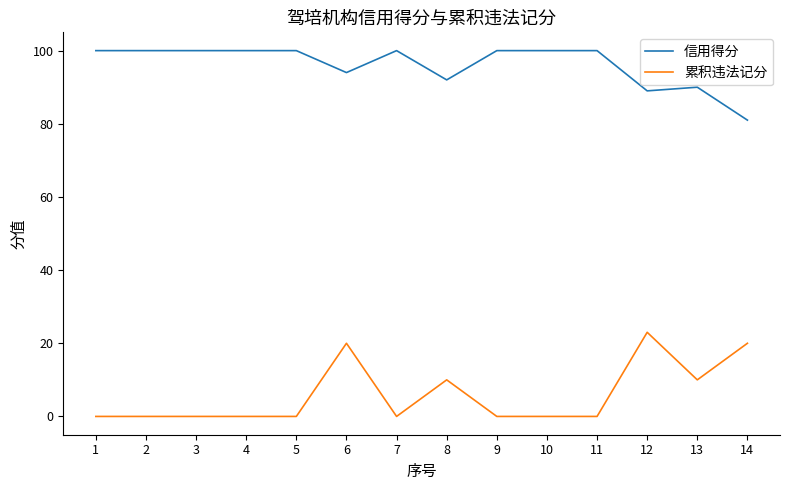

At which category is the sum across all series the highest?

6